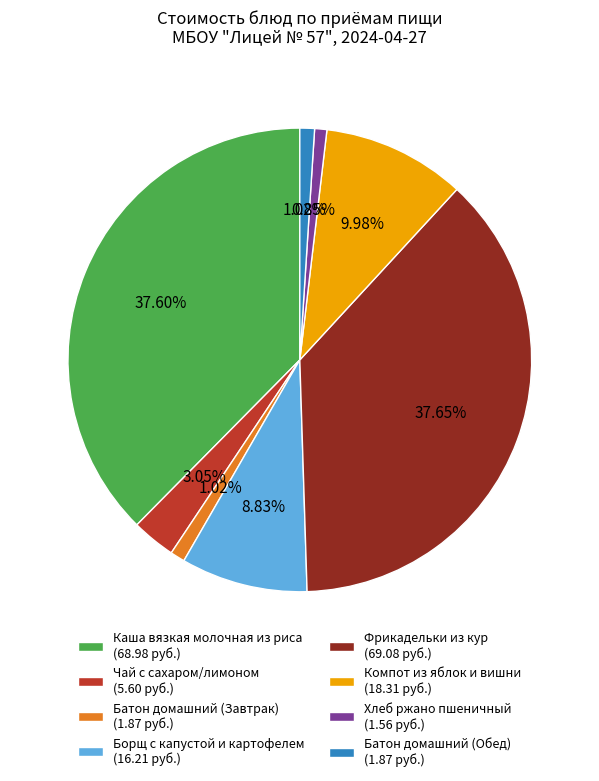

How many slices are in this pie chart?

8